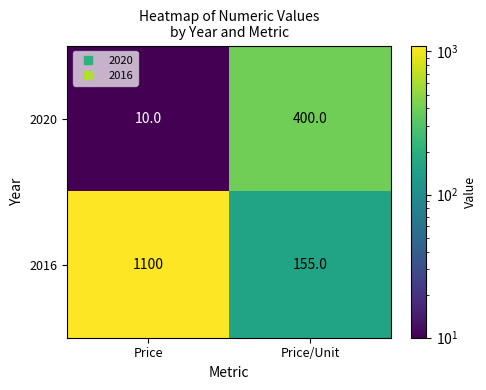

Read the 2016 value at Price, to the nearest 50.

1100